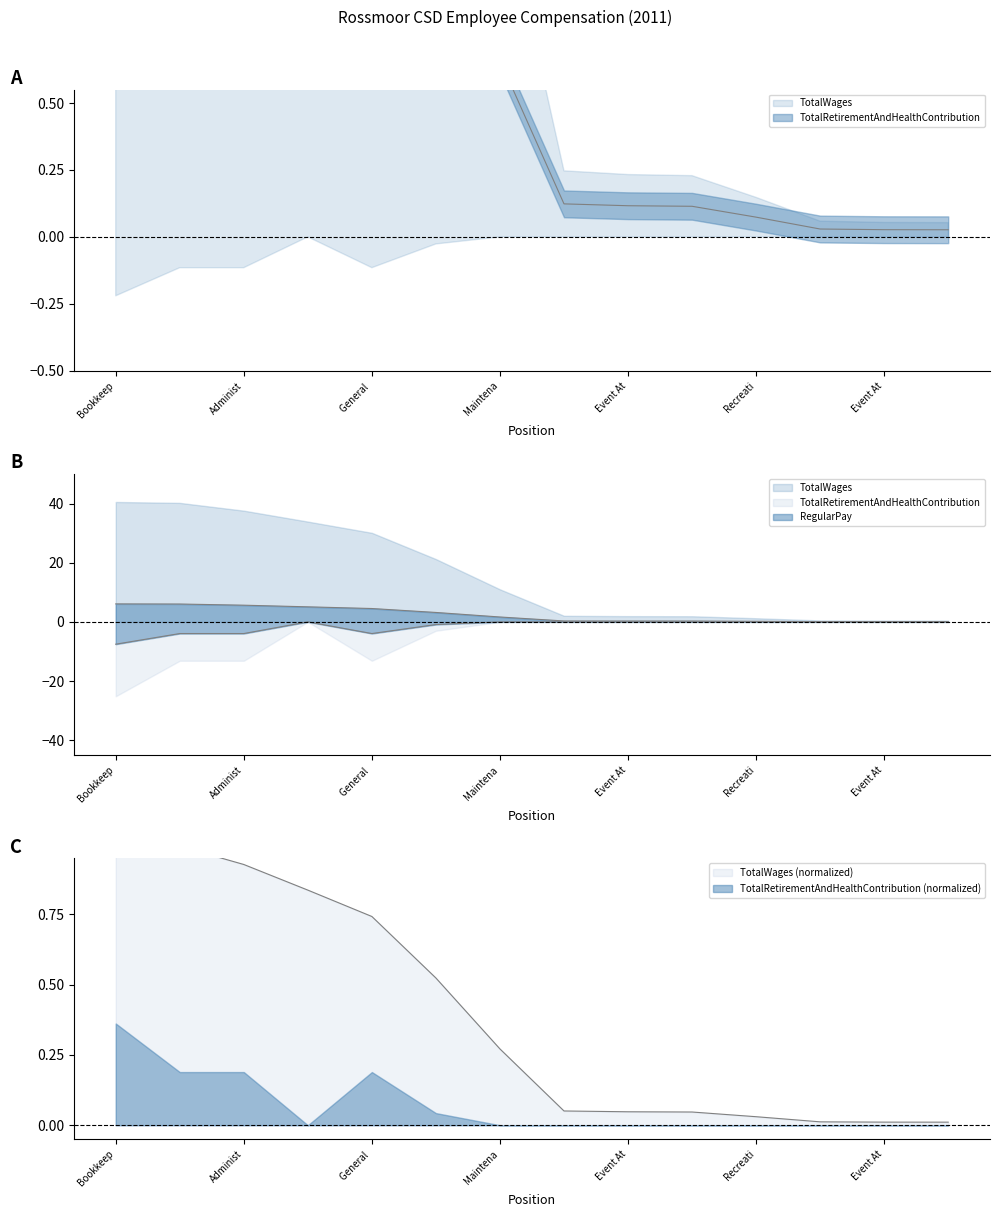

Between Maintena and Event At, which is larger?

Maintena